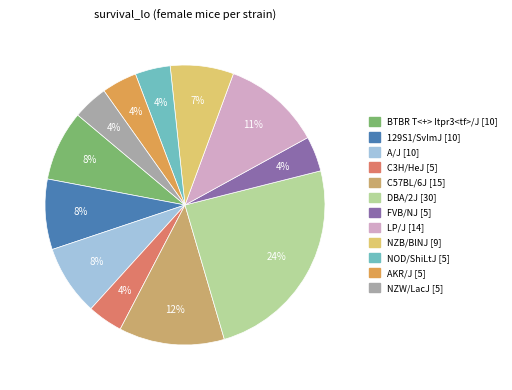

What is the change in value from NZB/BlNJ to AKR/J?

-4